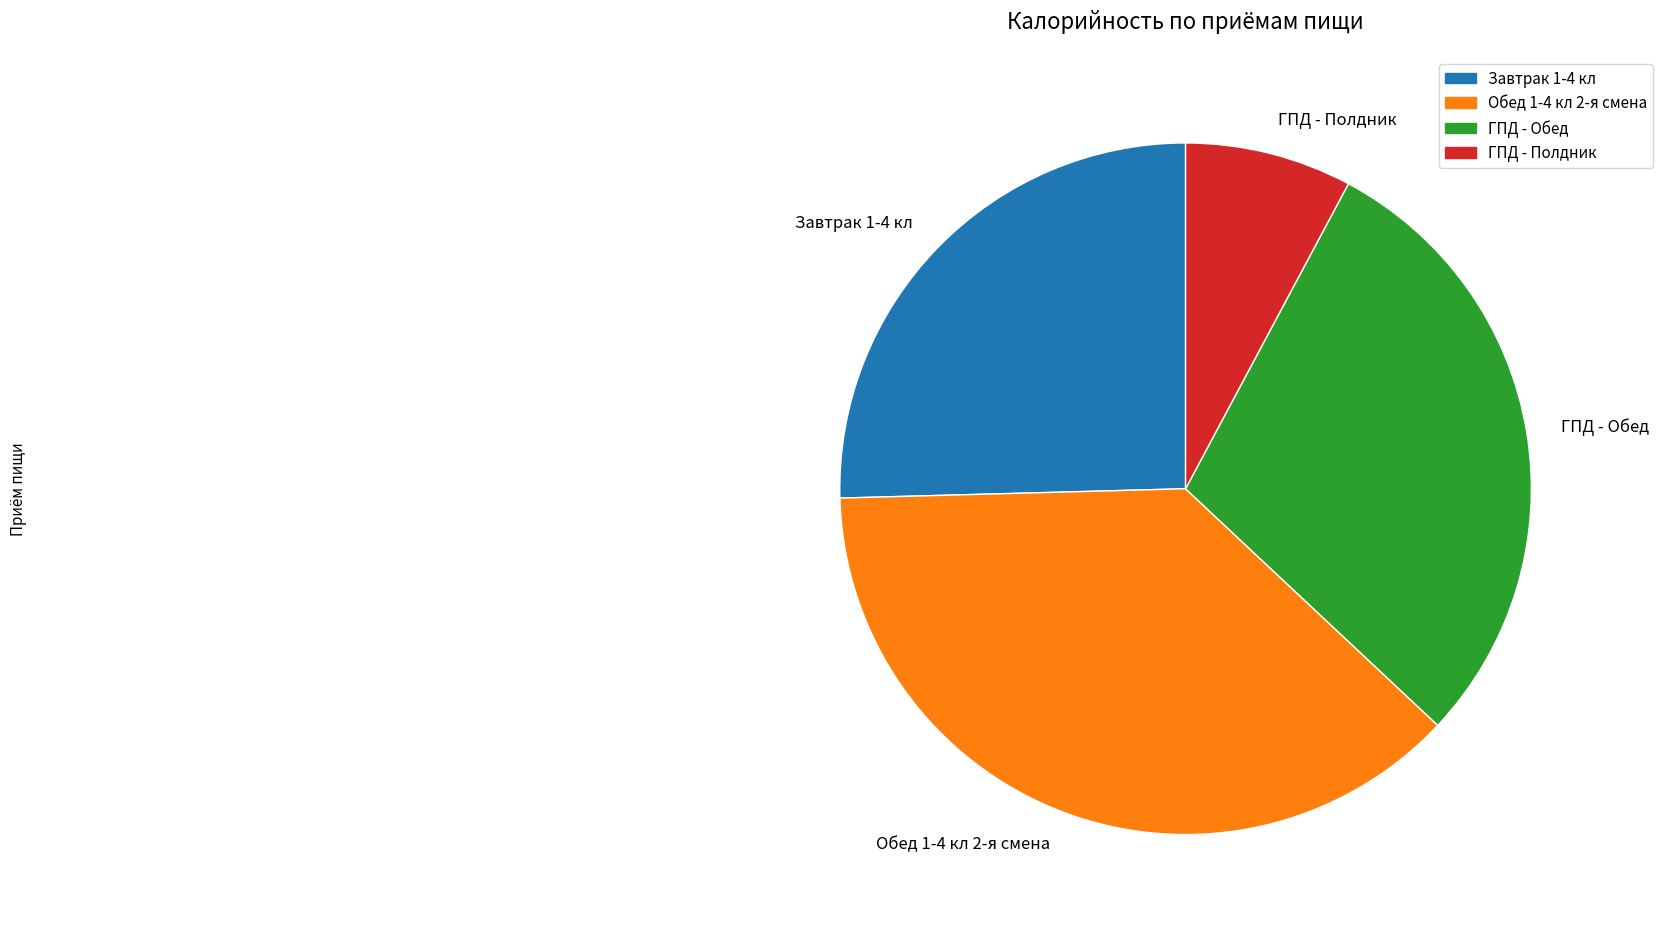

How many segments does this pie chart have?

4